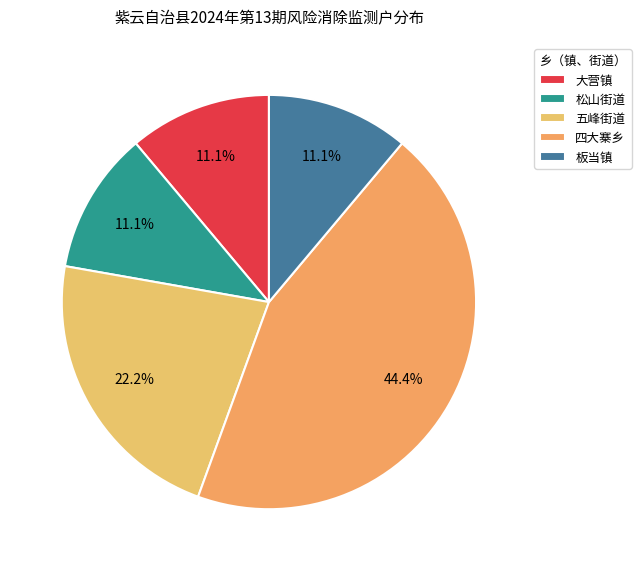

How many segments does this pie chart have?

5